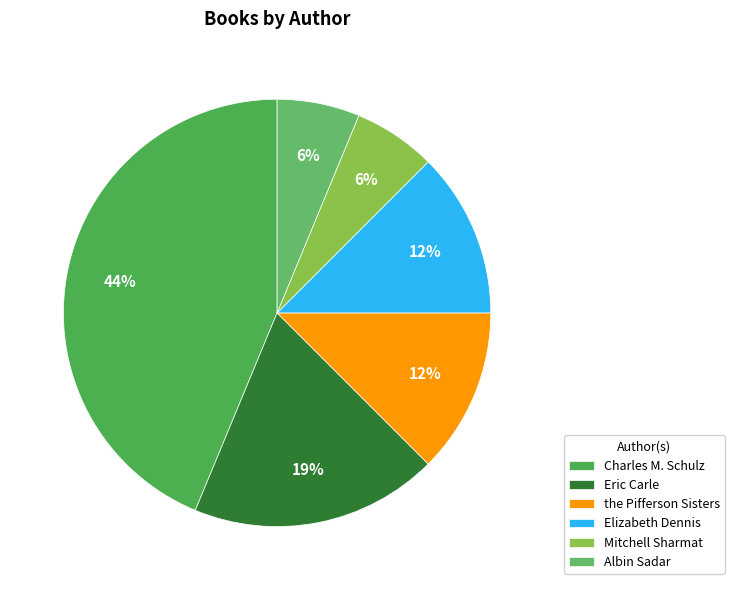

Combined, do Mitchell Sharmat and the Pifferson Sisters account for over 50%?

No